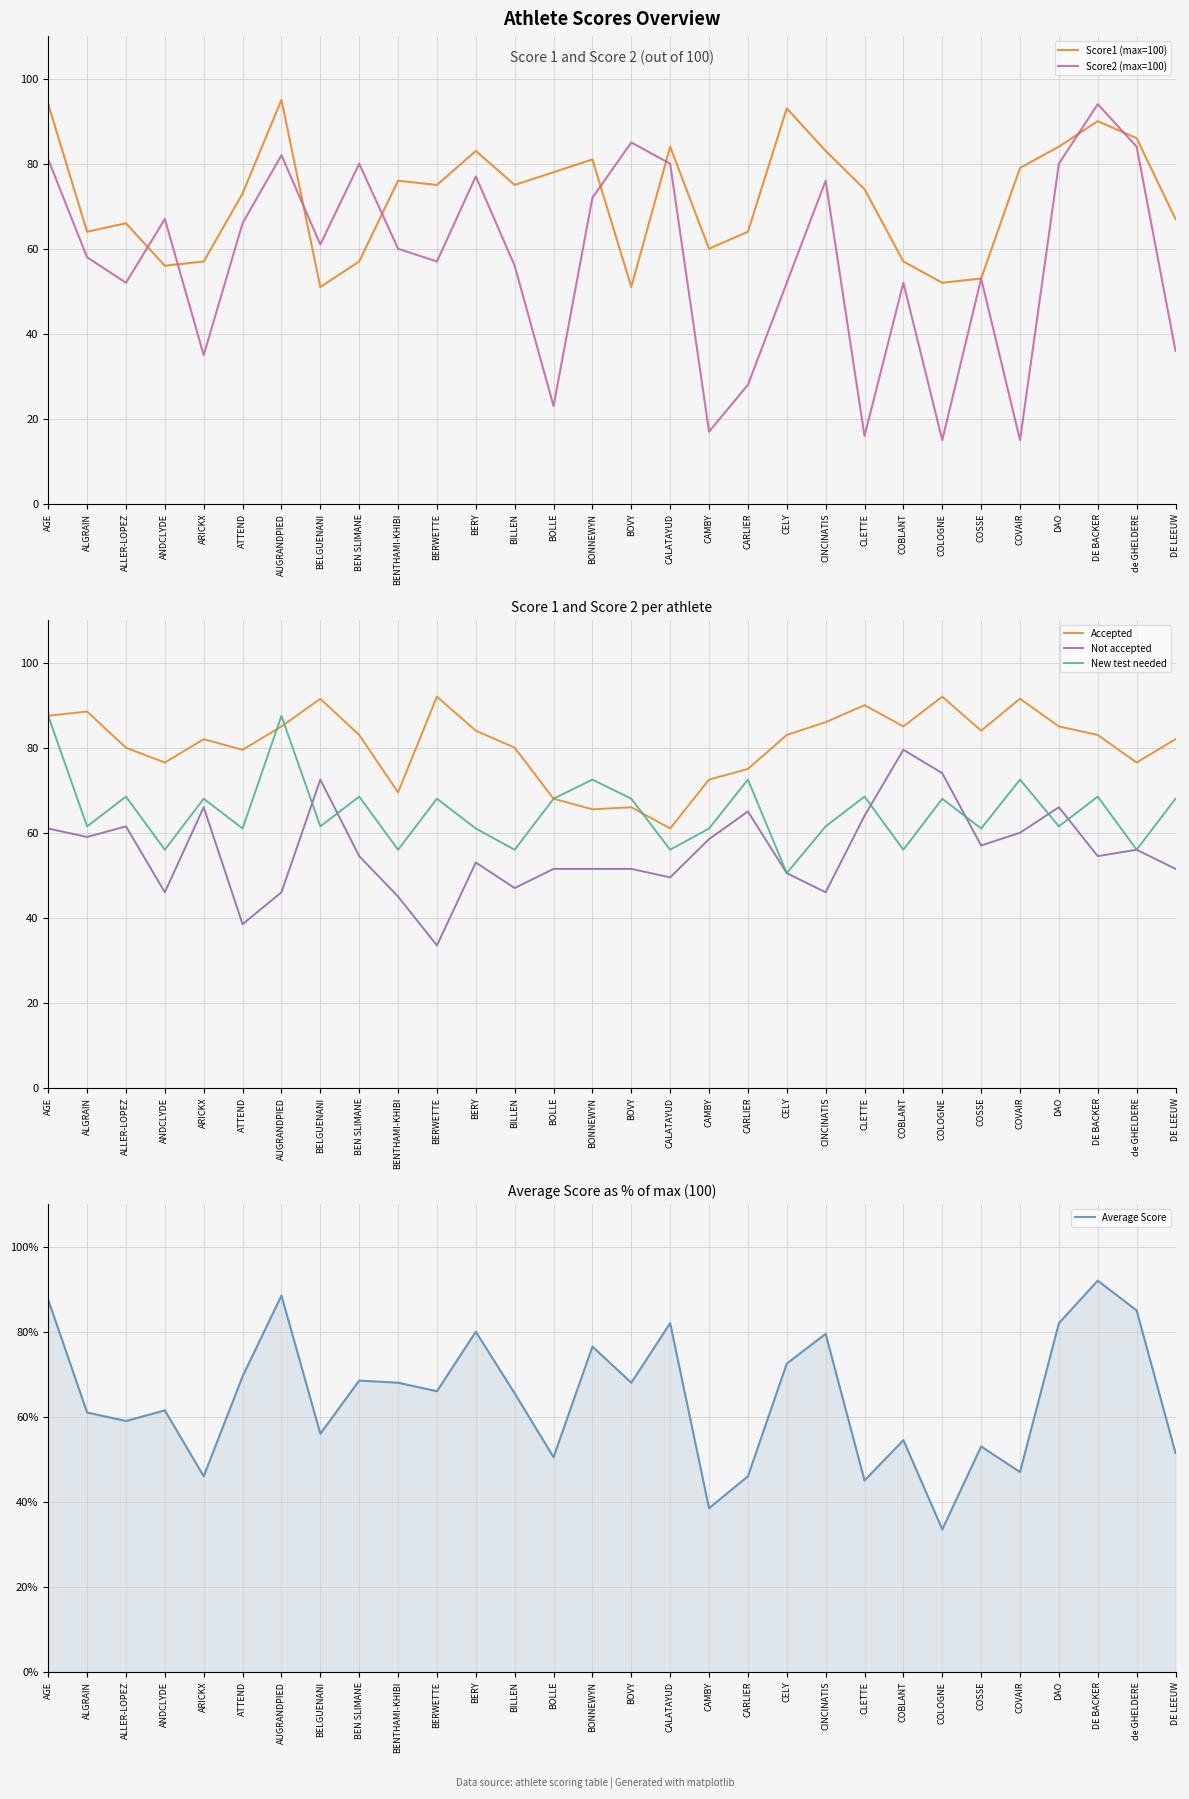

What is the difference between the second highest and second lowest values in the Accepted series?

26.5